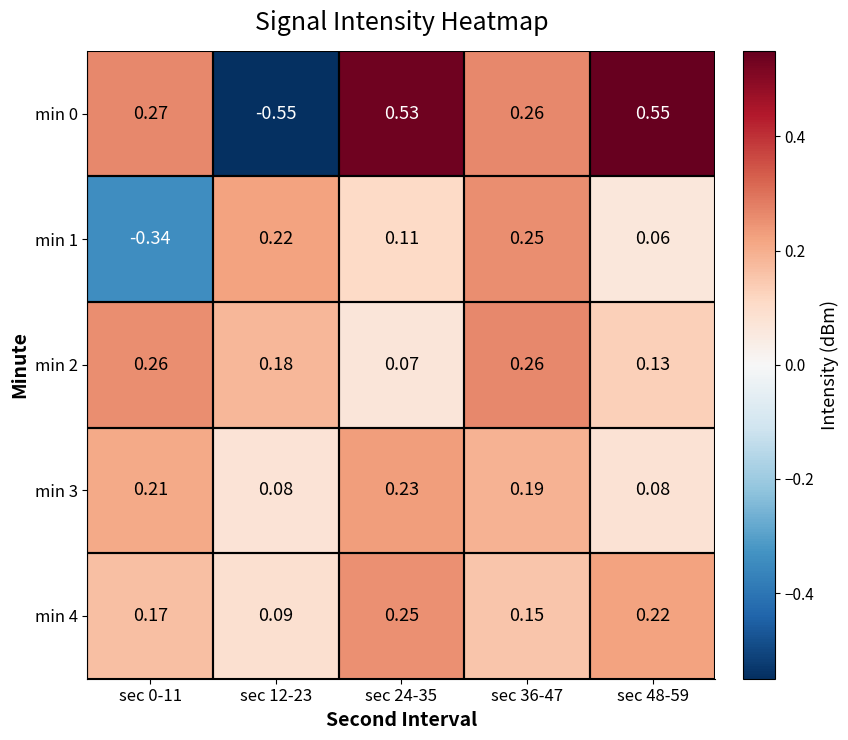

Is the value of min 1 at sec 24-35 greater than the value of min 0 at sec 24-35?

No